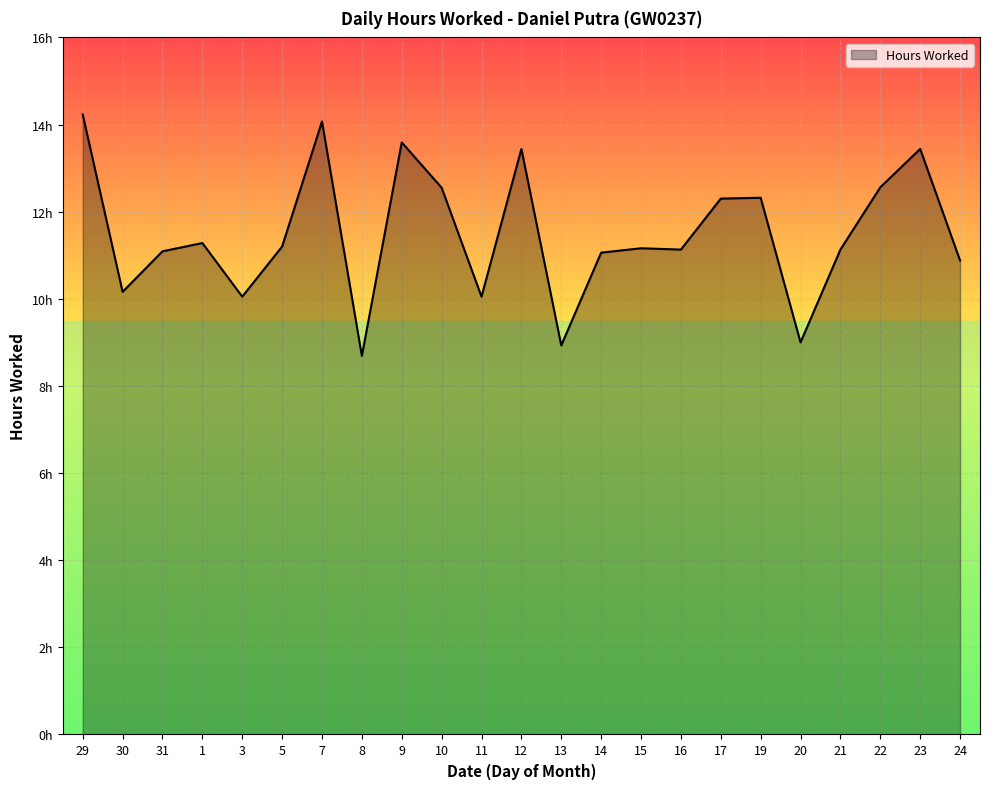

Rank the categories by value from highest to lowest.

29, 7, 9, 12, 23, 22, 10, 19, 17, 1, 5, 15, 16, 21, 31, 14, 24, 30, 3, 11, 20, 13, 8